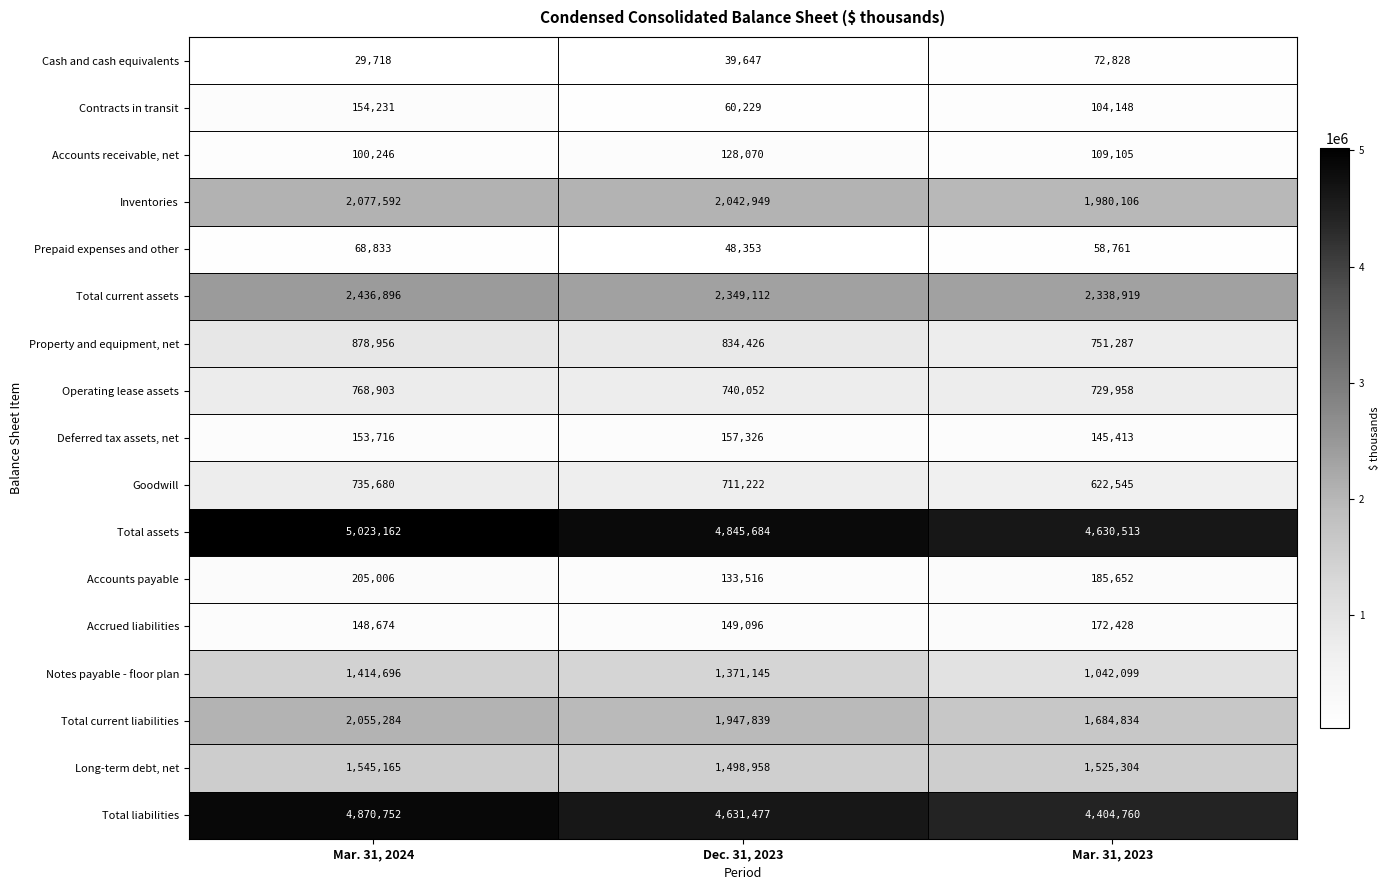

What is the sum of all Notes payable - floor plan values?

3827940